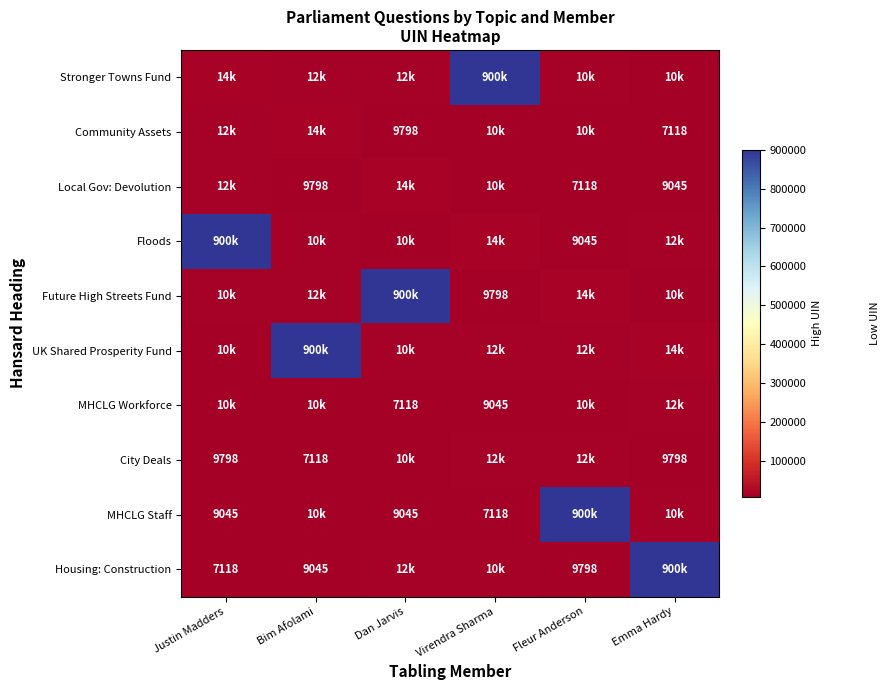

Which series has the largest range (max minus min)?

MHCLG Staff